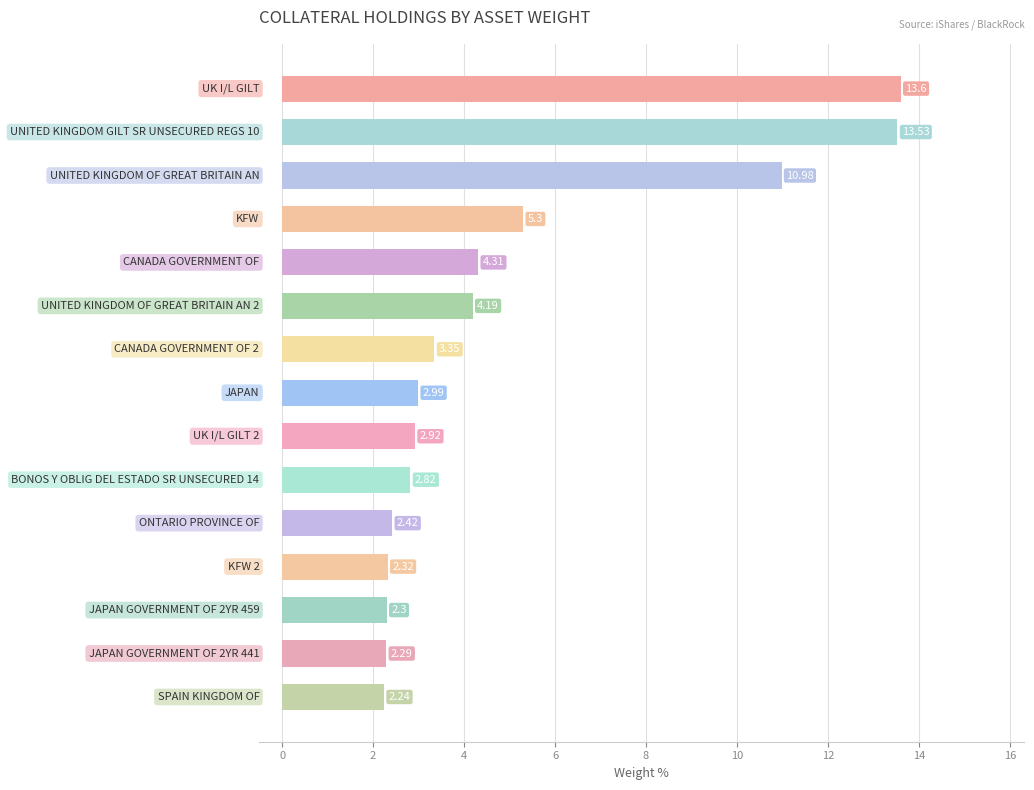

What is the difference between the maximum and minimum values?

11.4